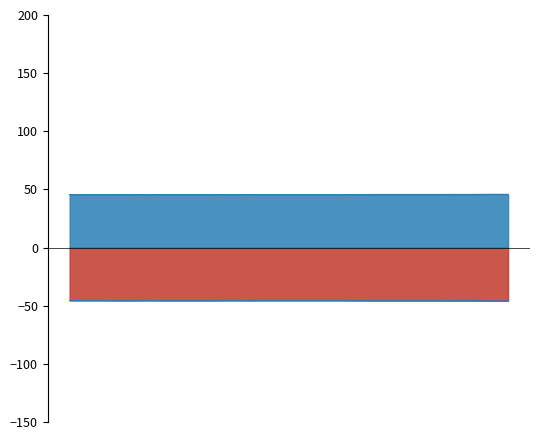

Reading right to left, extract all data points from this chart.

01:37=45.8	01:35=45.8	01:32=45.8	01:30=45.7	01:27=45.7	01:25=45.7	01:22=45.7	01:20=45.7	01:17=45.7	01:15=45.7	01:12=45.7	01:10=45.7	01:07=45.7	01:05=45.6	01:02=45.6	01:00=45.6	00:57=45.6	00:55=45.6	00:52=45.6	00:50=45.6	00:47=45.6	00:45=45.6	00:42=45.6	00:40=45.6	00:37=45.6	00:35=45.6	00:32=45.6	00:30=45.6	00:28=45.6	00:25=45.6	00:23=45.6	00:20=45.6	00:18=45.6	00:15=45.6	00:13=45.6	00:10=45.6	00:08=45.6	00:05=45.6	00:03=45.6	00:00=45.6